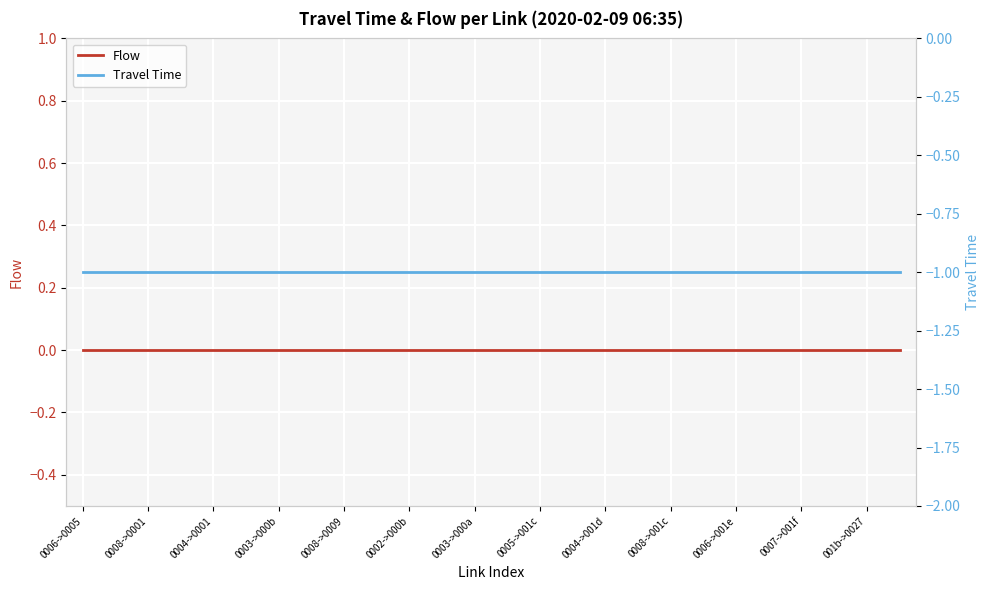

At 0002->000b, list the series in order from smallest to largest.

Travel Time, Flow